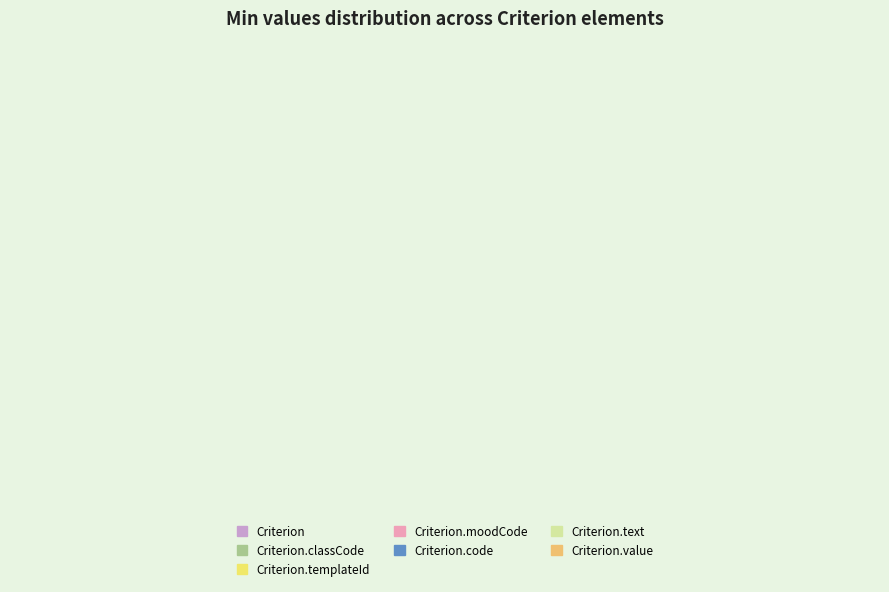

How many segments does this pie chart have?

7